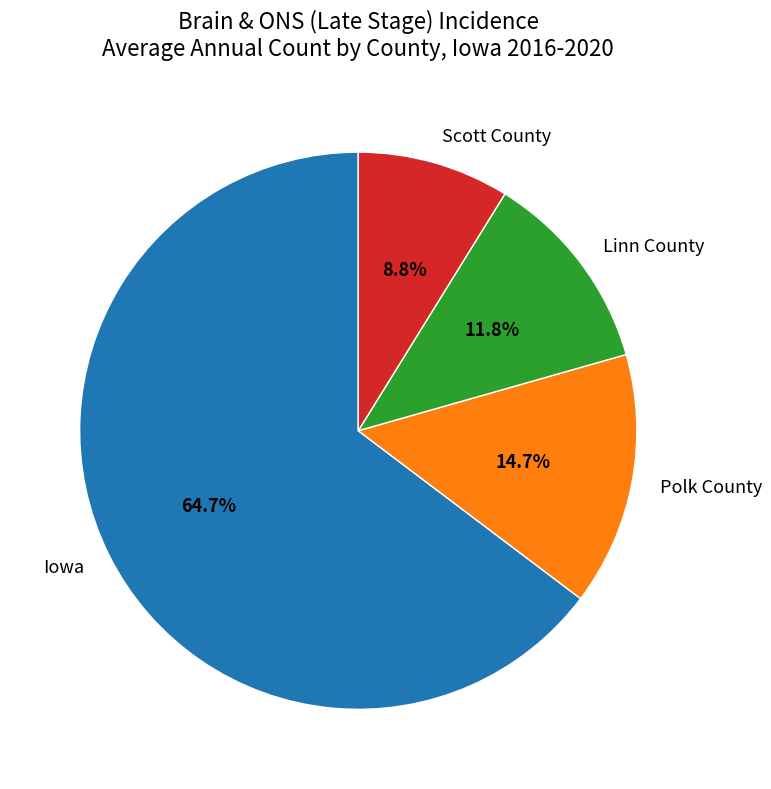

Between Linn County and Iowa, which is larger?

Iowa